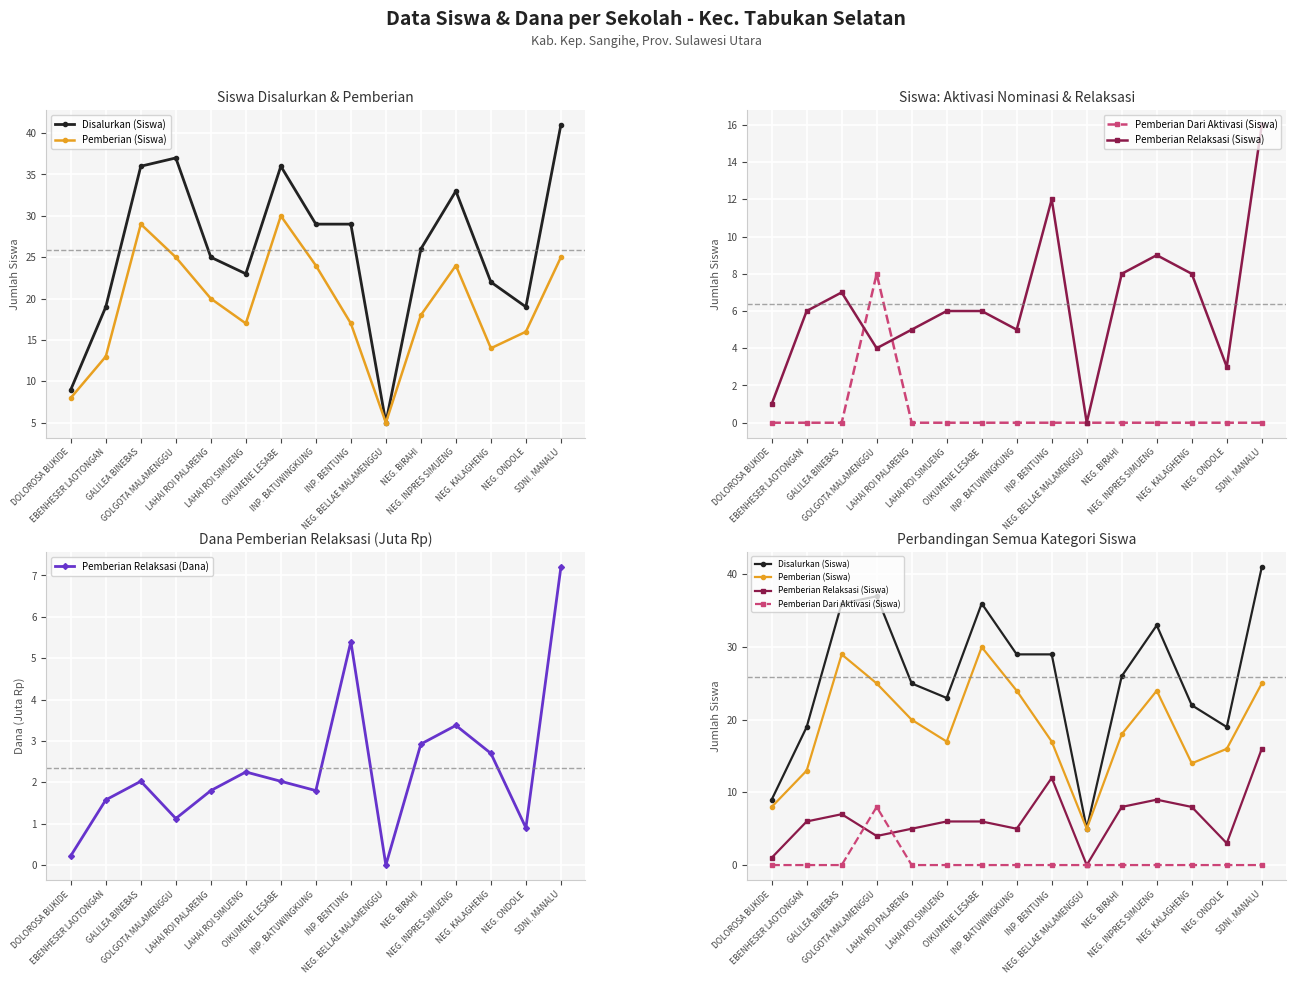

At which label does Pemberian Relaksasi (Dana) first exceed 2?

GALILEA BINEBAS